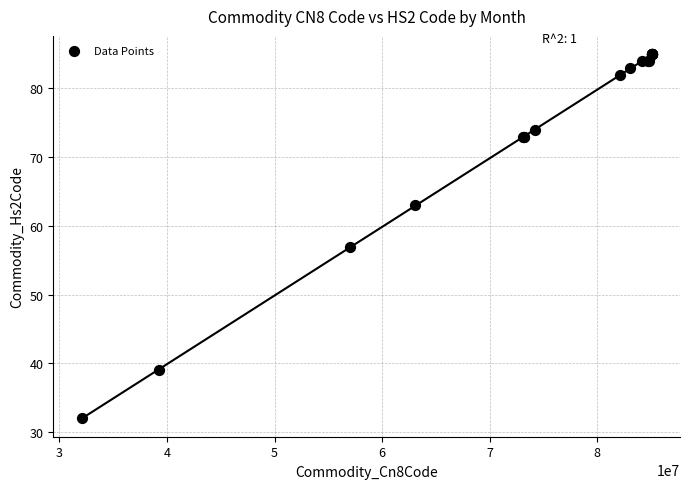

What Y value in the scatter plot is closest to 58?

57